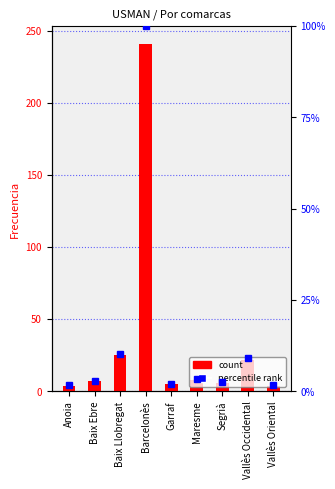

At which category does the chart reach its minimum across all series?

Anoia